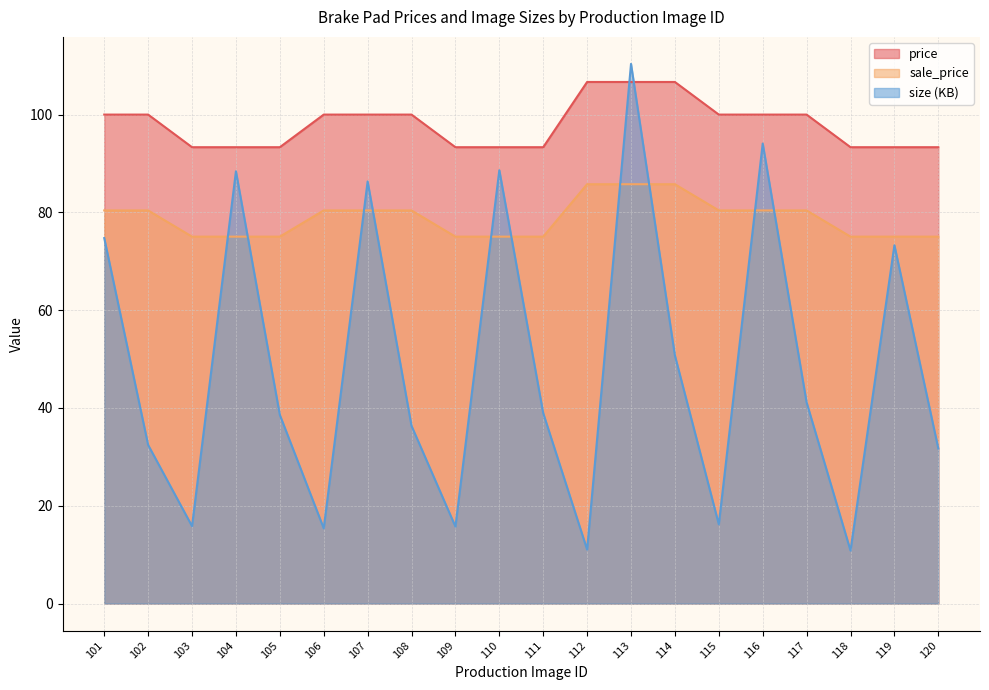

What is the minimum value shown in the chart?

10.8